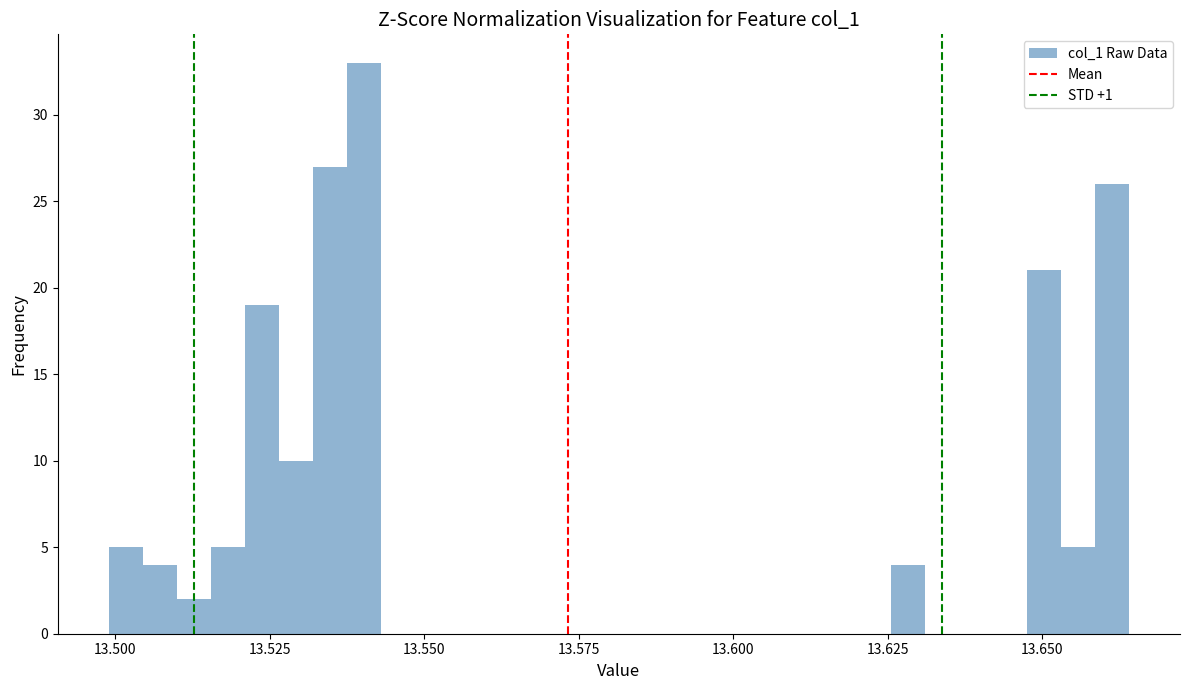

Read against the x-axis, roughly where is the centre of the tallest bar?

13.540